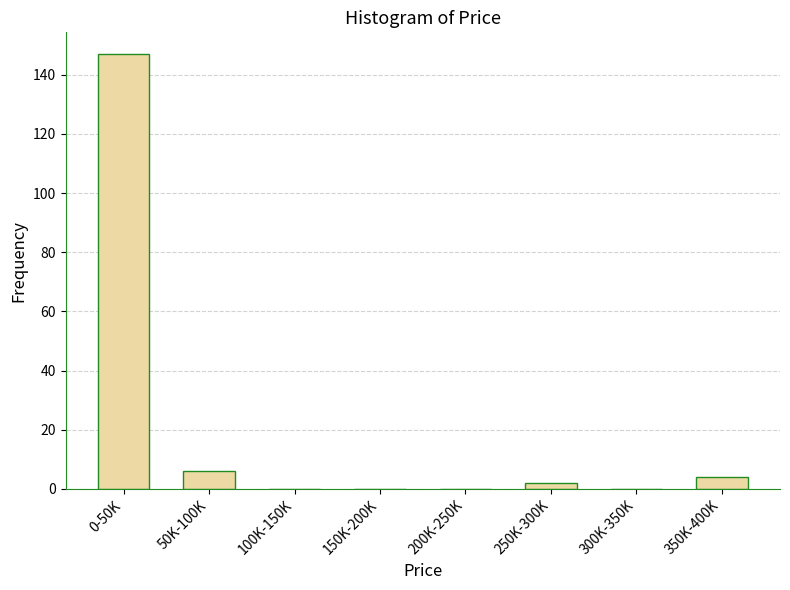

Reading left to right, what are all the values shown in this chart?

0-50K=147	50K-100K=6	100K-150K=0	150K-200K=0	200K-250K=0	250K-300K=2	300K-350K=0	350K-400K=4